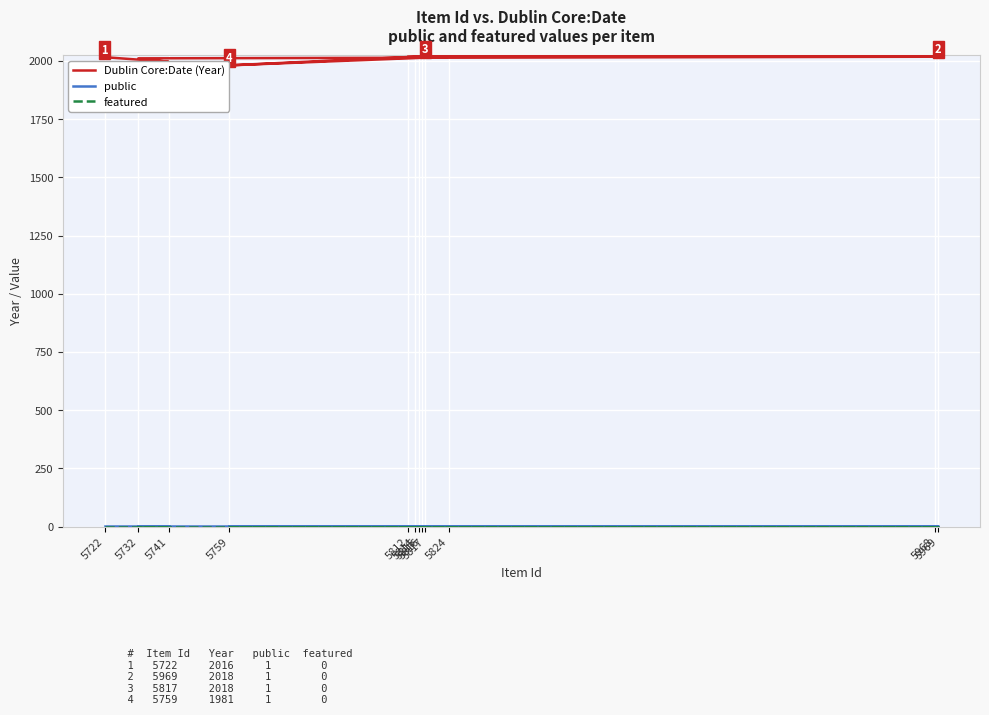

True or false: Dublin Core:Date (Year) and public cross at least once.

False